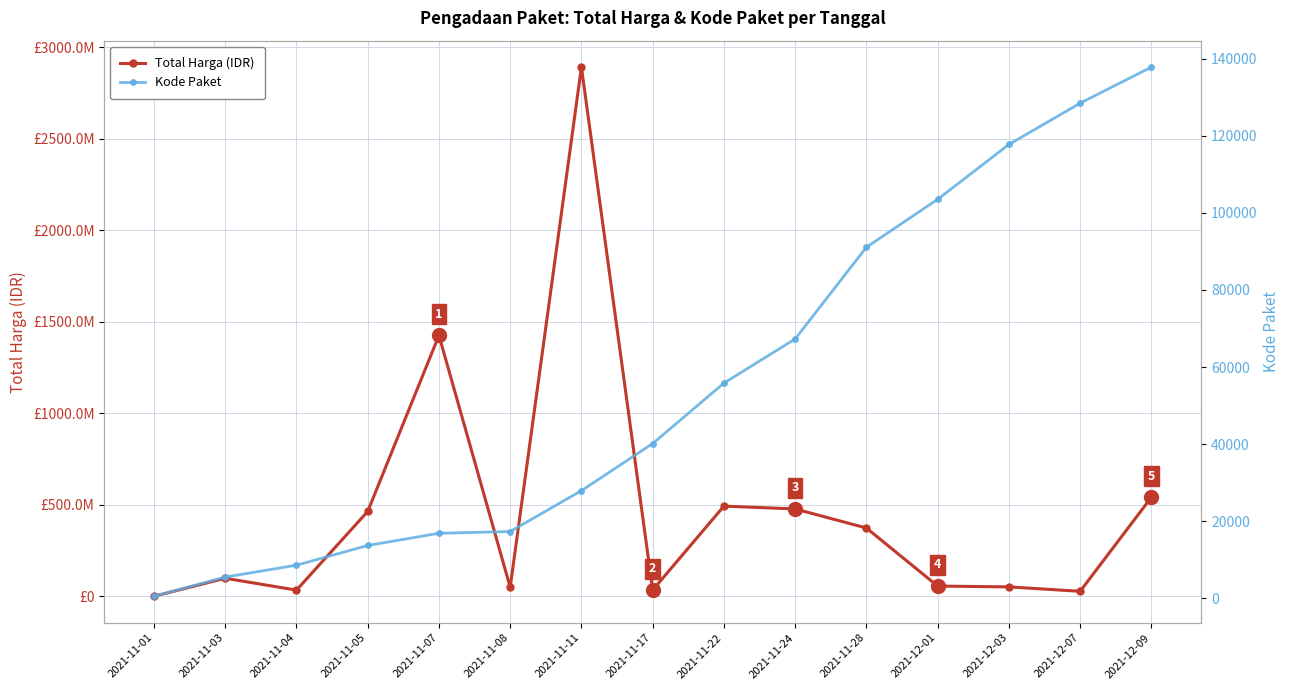

Reading left to right, list all the values displayed in this chart.

Total Harga (IDR): 333600	98772570	34000000	464002100	1425867900	49730040	2892122000	34292000	493000000	477600000	373404000	56152800	51601000	27412000	541071000
Kode Paket: 464	5449	8530	13652	16823	17272	27891	40112	55826	67279	91101	103541	117783	128516	137876